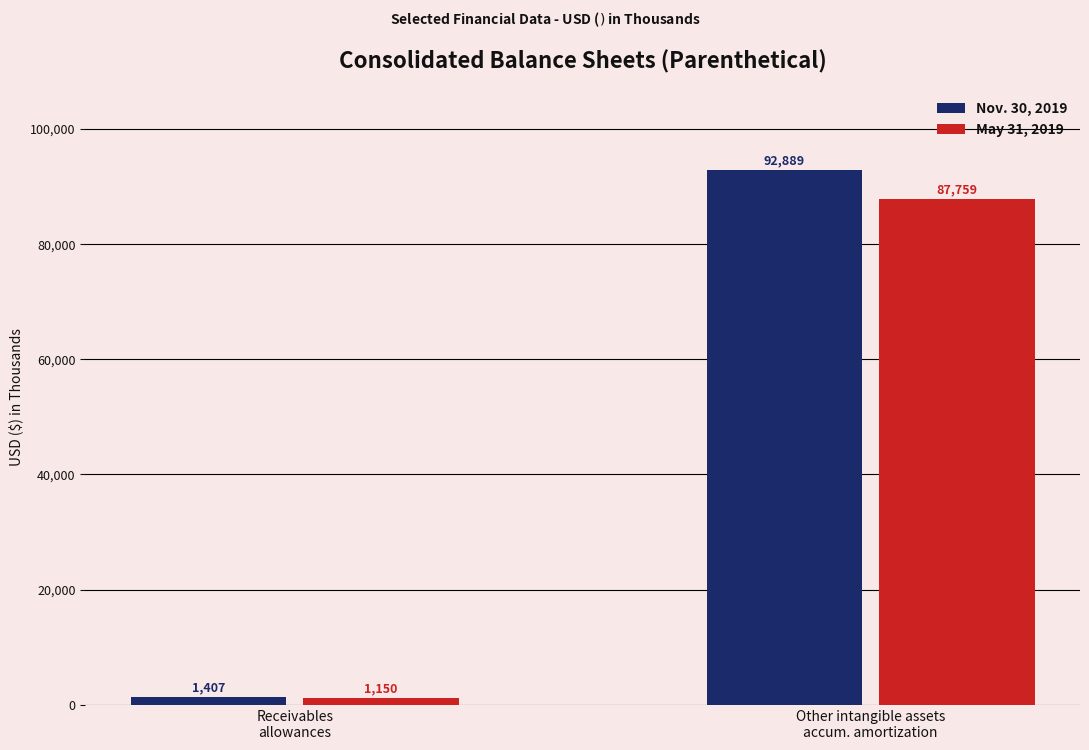

The May 31, 2019 series shows 87759 at Other intangible assets
accum. amortization. True or false?

True